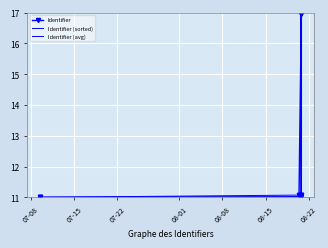

What is the highest value of the Identifier (avg) series?

17.0